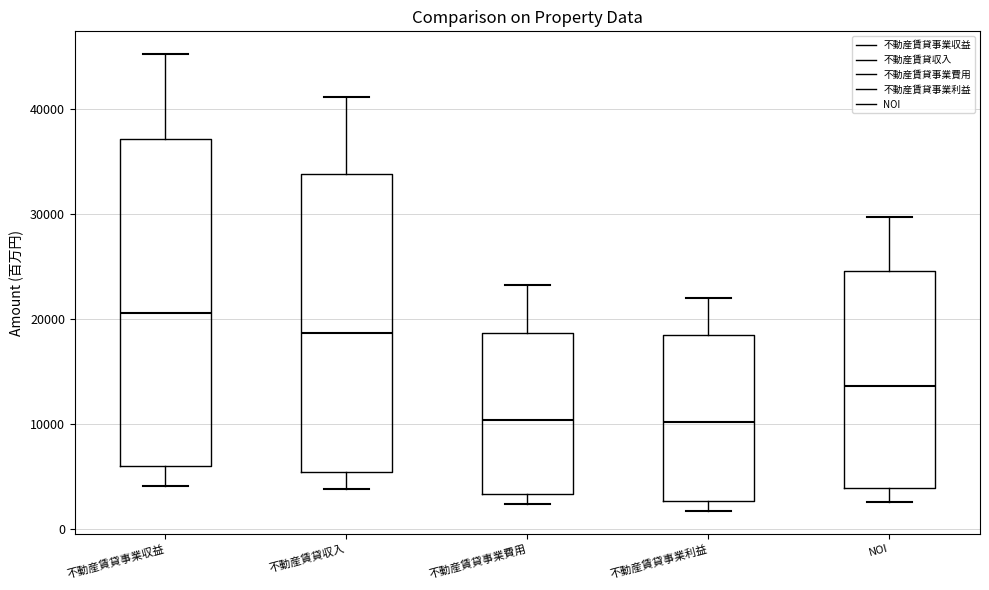

Reading left to right, read every box against the y-axis: the position of its median line, the range the box covers, and the ends of its whiskers. The values are not printed on the chart, so give them approximately, as read against the axis.

不動産賃貸事業収益: median 21000, box 6000 to 37000, whiskers 4000 to 45000
不動産賃貸収入: median 19000, box 5000 to 34000, whiskers 4000 to 41000
不動産賃貸事業費用: median 10000, box 3000 to 19000, whiskers 2000 to 23000
不動産賃貸事業利益: median 10000, box 3000 to 18000, whiskers 2000 to 22000
NOI: median 14000, box 4000 to 25000, whiskers 3000 to 30000